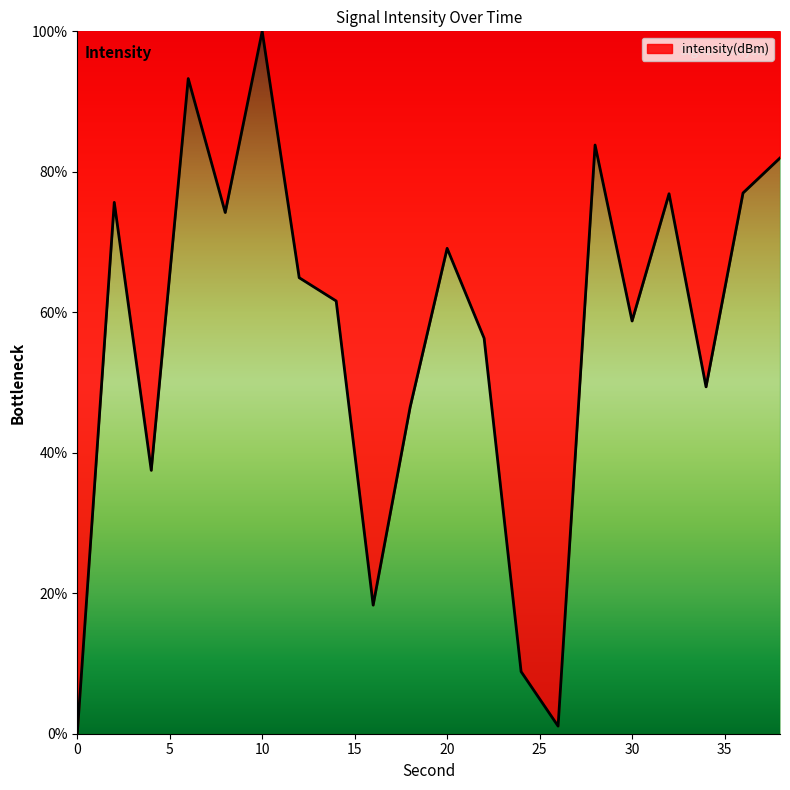

Count the number of data series in this chart.

1